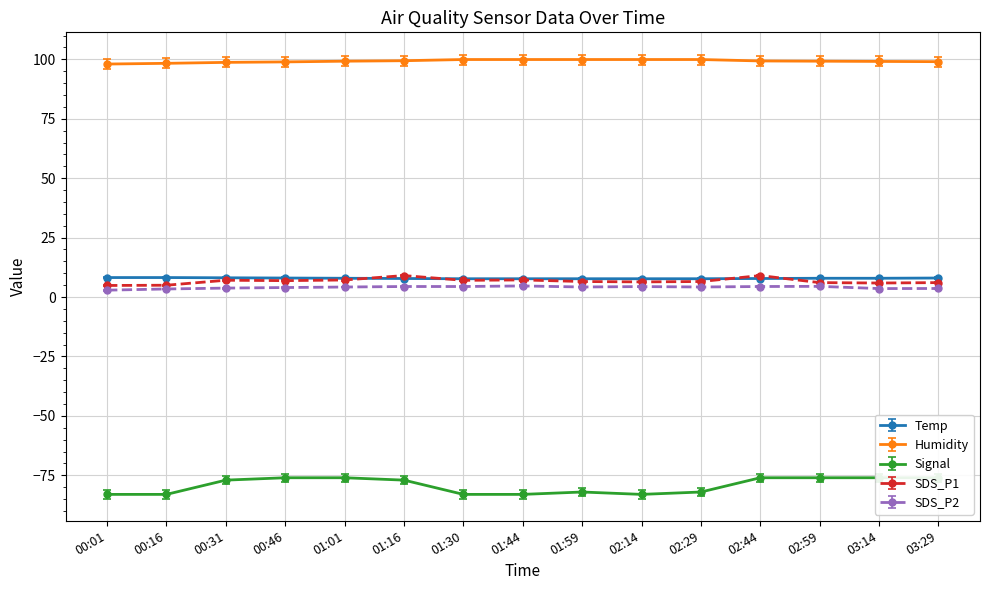

How many lines are shown in the chart?

5